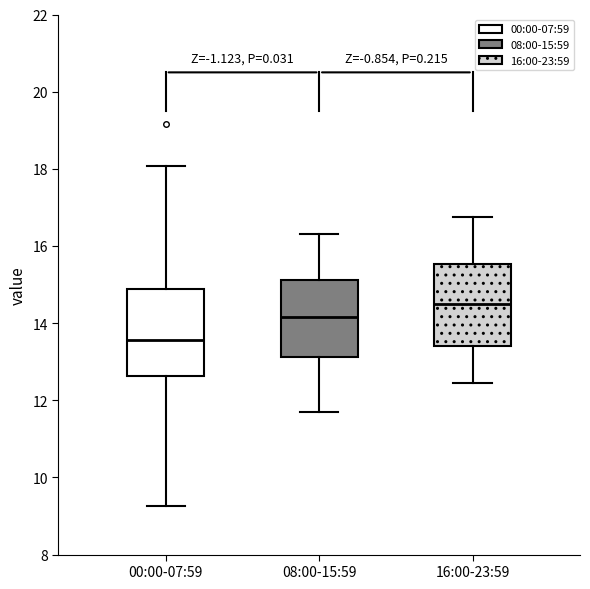

Where is the lower edge of the box for 16:00-23:59 on the y-axis? The values are not printed on the chart, so give them approximately, as read against the axis.

13.4